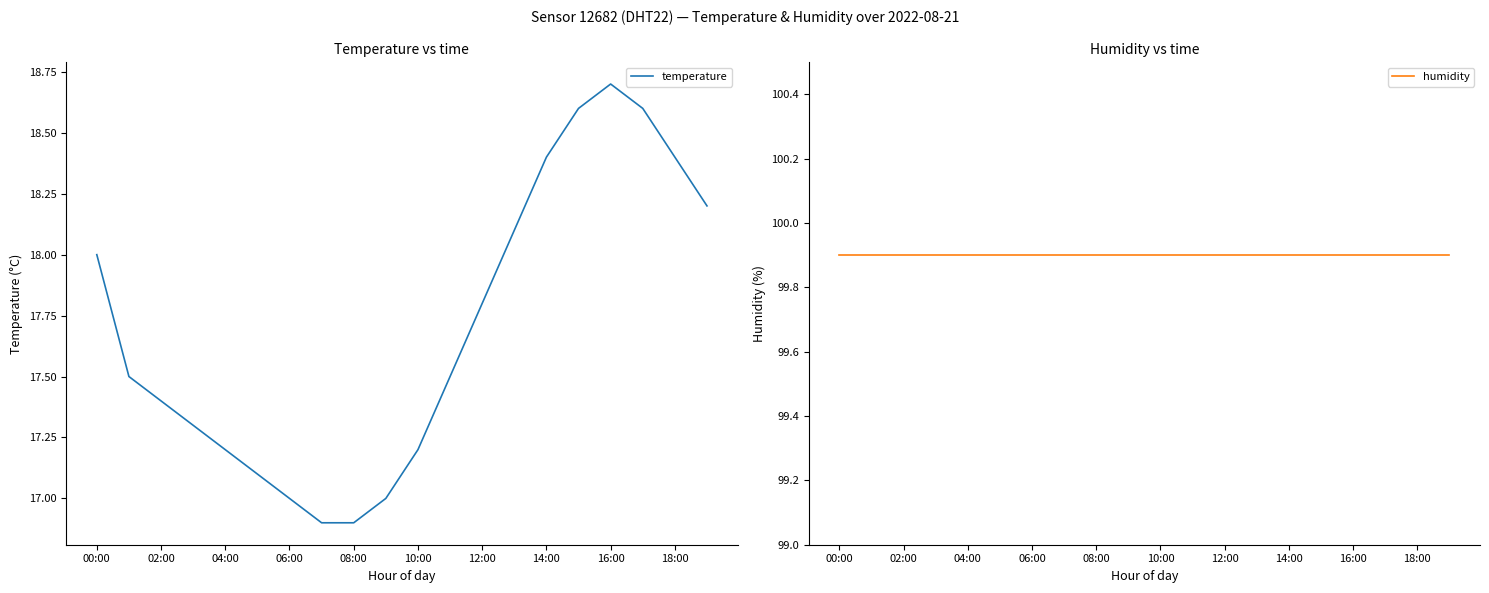

True or false: humidity has more than 2 points higher than both neighbors.

False